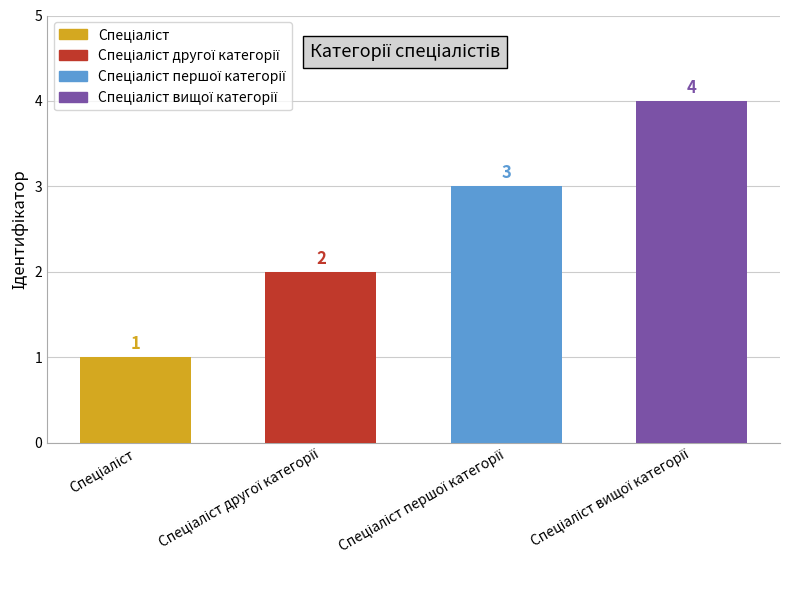

What is the value of the 3rd bar from the left?

3